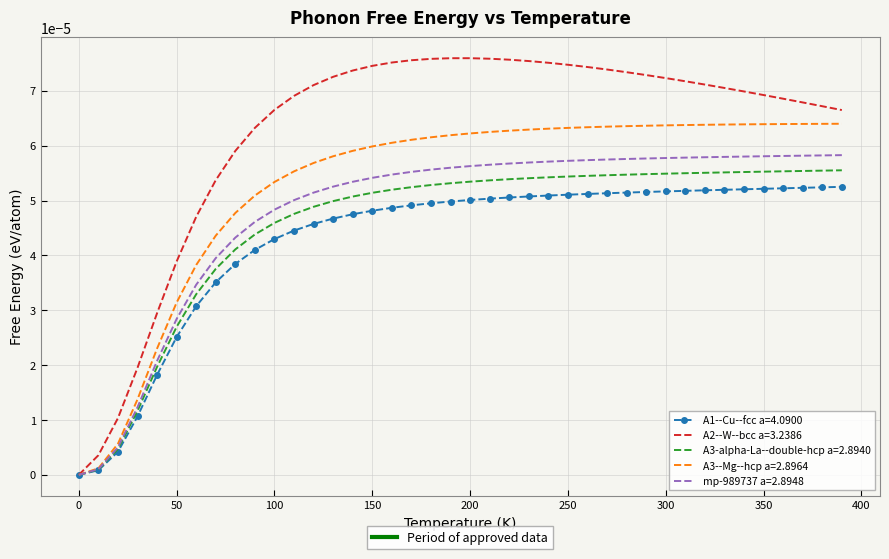

How many data points does each series have?

40